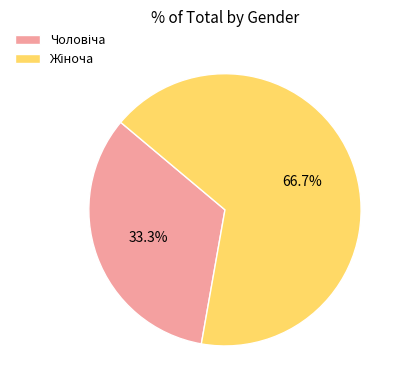

Does any single category account for the majority?

Yes